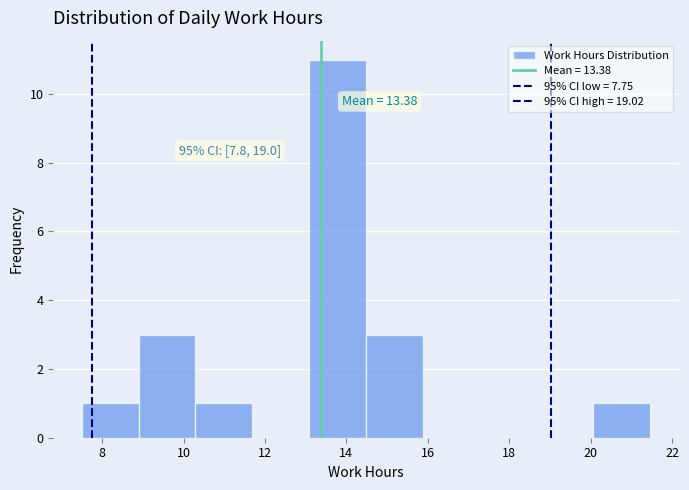

Over which range of the x-axis is the bar tallest?

13.0 to 14.4